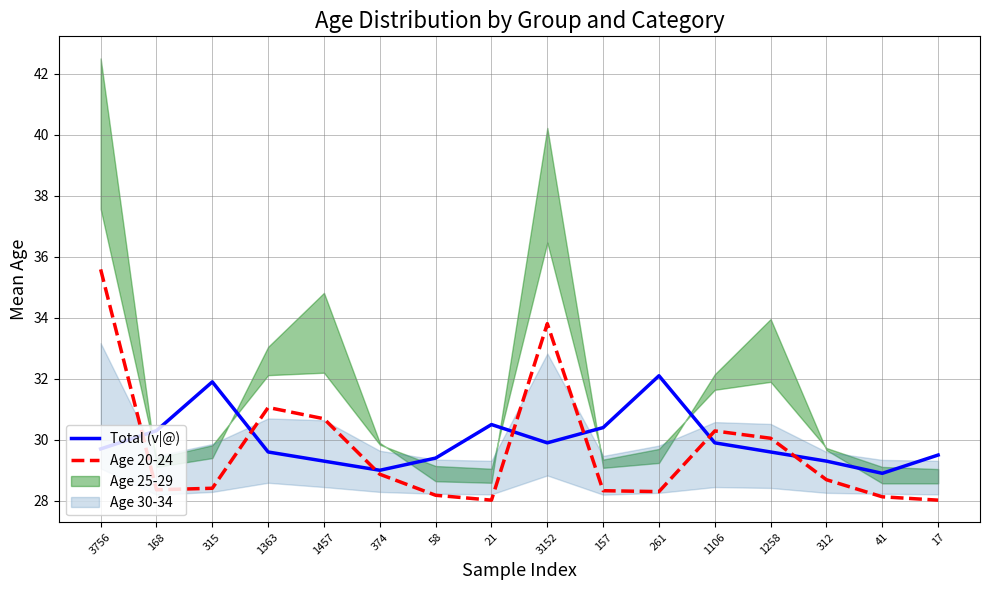

Rank the categories by Age 20-24 value from highest to lowest.

3756, 3152, 1363, 1457, 1106, 1258, 374, 312, 315, 168, 157, 261, 58, 41, 21, 17